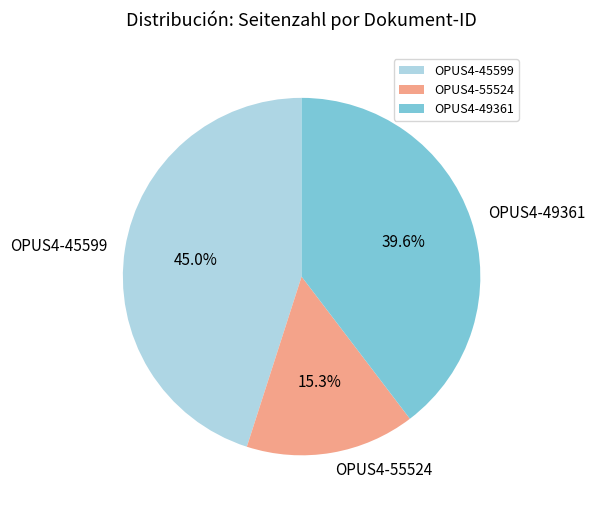

What percentage is the OPUS4-55524 slice, to the nearest percent?

15%